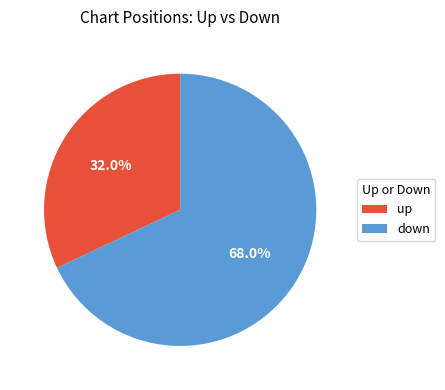

To the nearest percent, what is the difference between the largest and smallest slice percentages?

36%